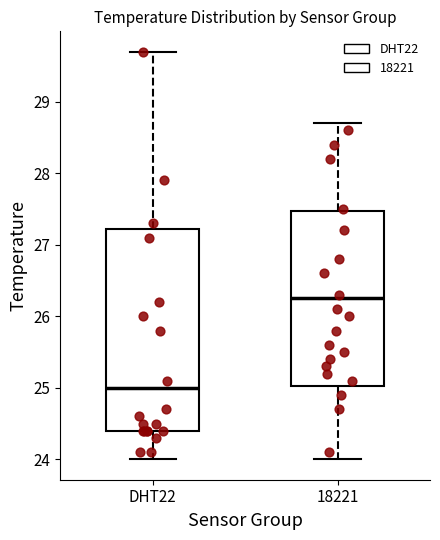

Reading left to right, read every box against the y-axis: the position of its median line, the range the box covers, and the ends of its whiskers. The values are not printed on the chart, so give them approximately, as read against the axis.

DHT22: median 25.0, box 24.4 to 27.2, whiskers 24.0 to 29.7
18221: median 26.3, box 25.0 to 27.5, whiskers 24.0 to 28.7